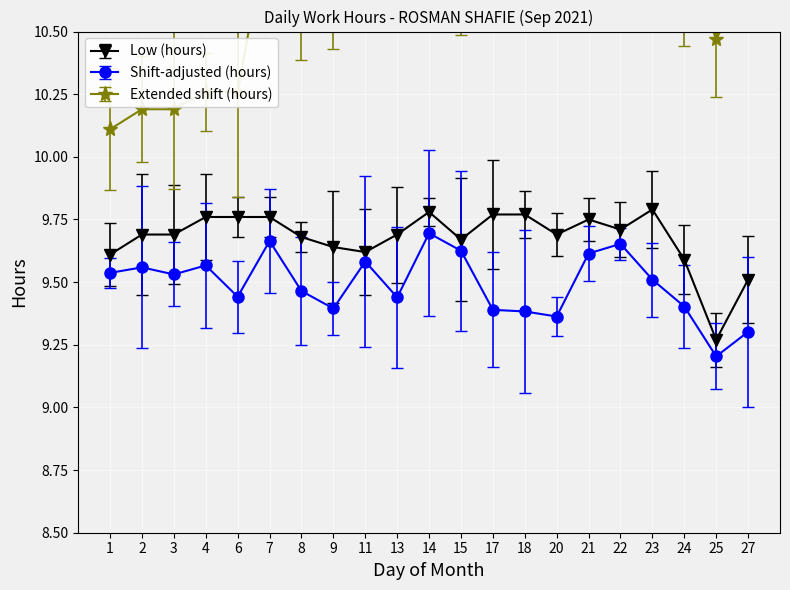

Reading right to left, list all the values displayed in this chart.

27=9.5	25=9.3	24=9.6	23=9.8	22=9.7	21=9.8	20=9.7	18=9.8	17=9.8	15=9.7	14=9.8	13=9.7	11=9.6	9=9.6	8=9.7	7=9.8	6=9.8	4=9.8	3=9.7	2=9.7	1=9.6